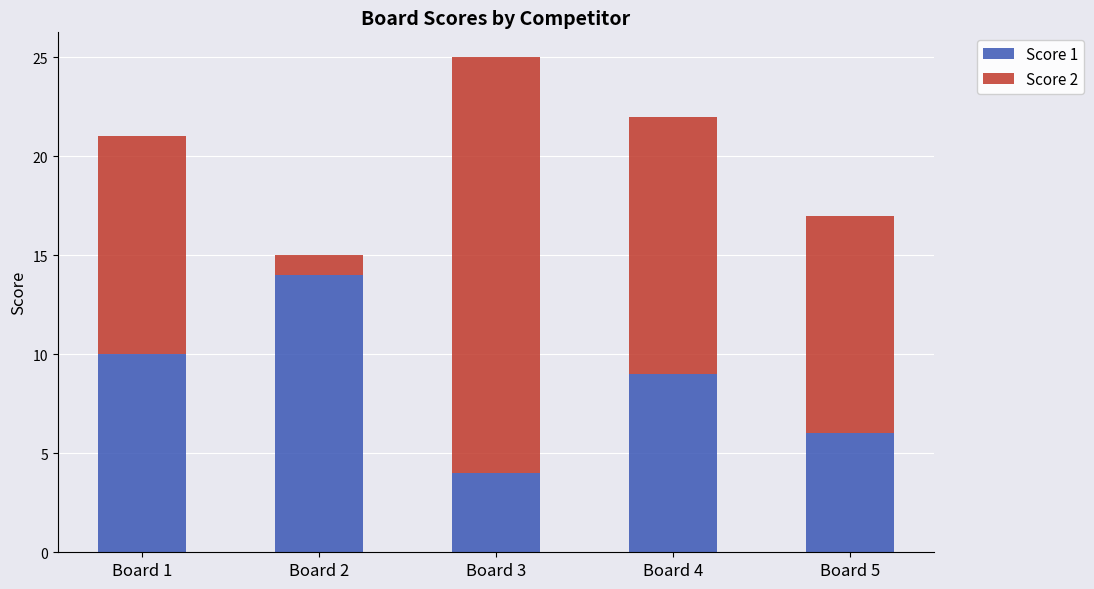

Is it true that Score 1 equals 9 at Board 4?

True